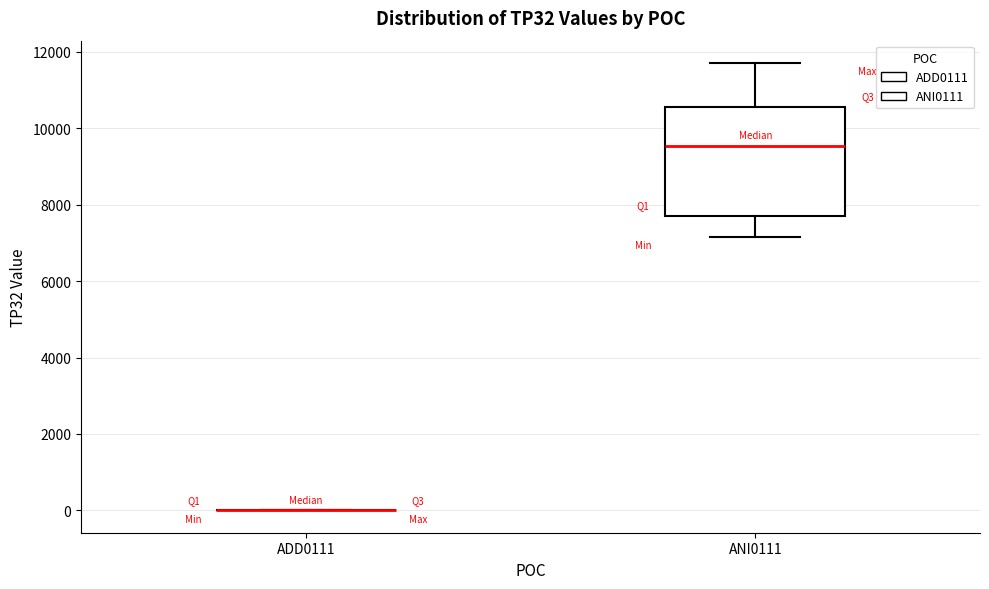

Reading left to right, read every box against the y-axis: the position of its median line, the range the box covers, and the ends of its whiskers. The values are not printed on the chart, so give them approximately, as read against the axis.

ADD0111: box collapsed to a line at 0, whiskers 0 to 0
ANI0111: median 9600, box 7800 to 10600, whiskers 7200 to 11800